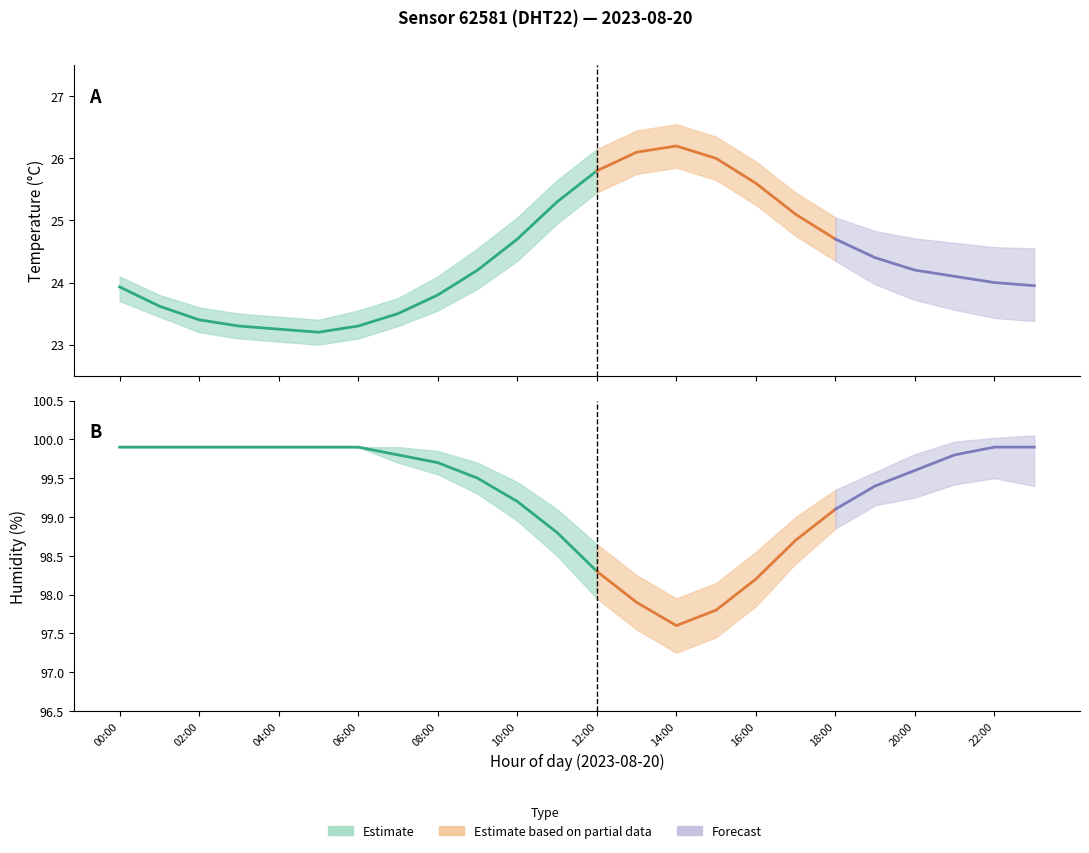

What is the sum of the temperature values at 06:00 and 08:00?

47.1